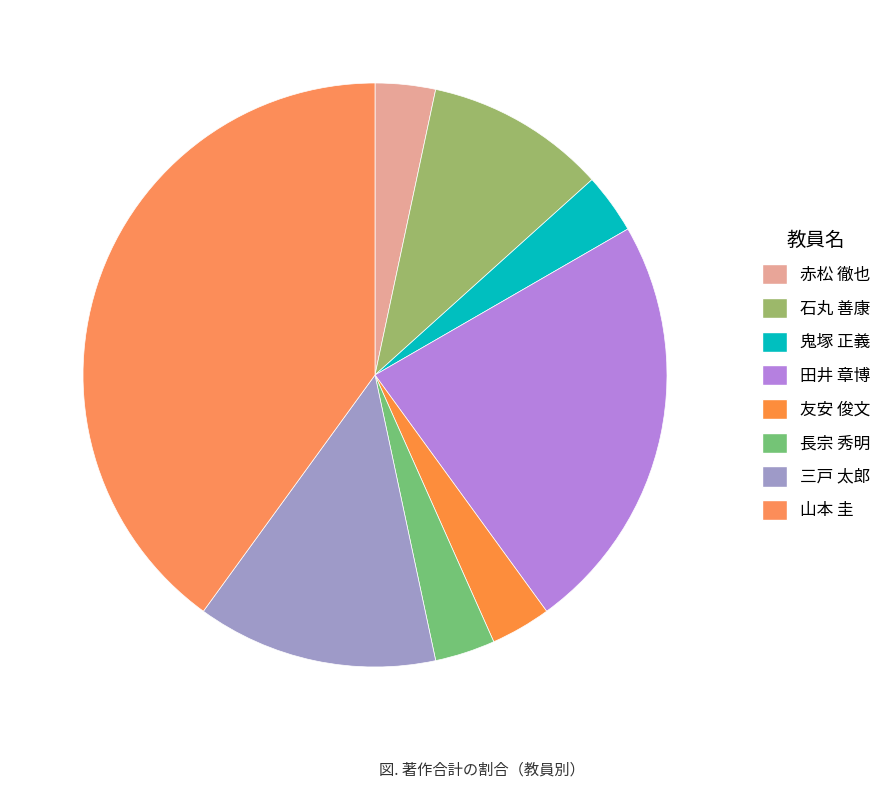

How many segments does this pie chart have?

8